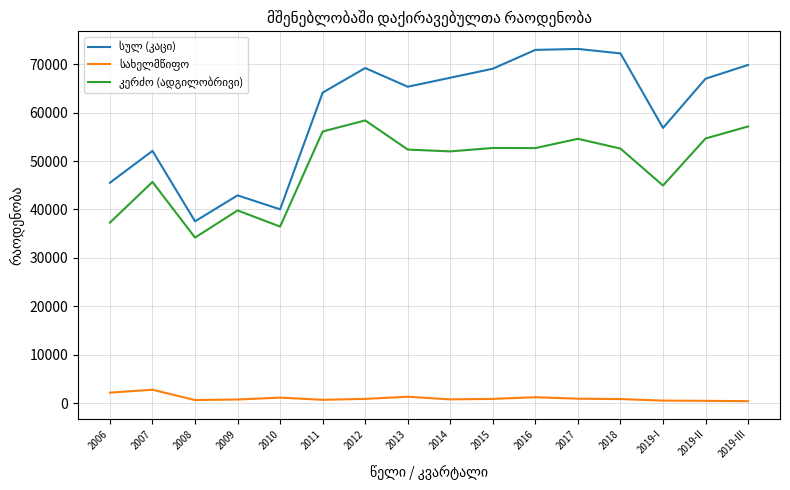

What is the maximum value shown in the chart?

73154